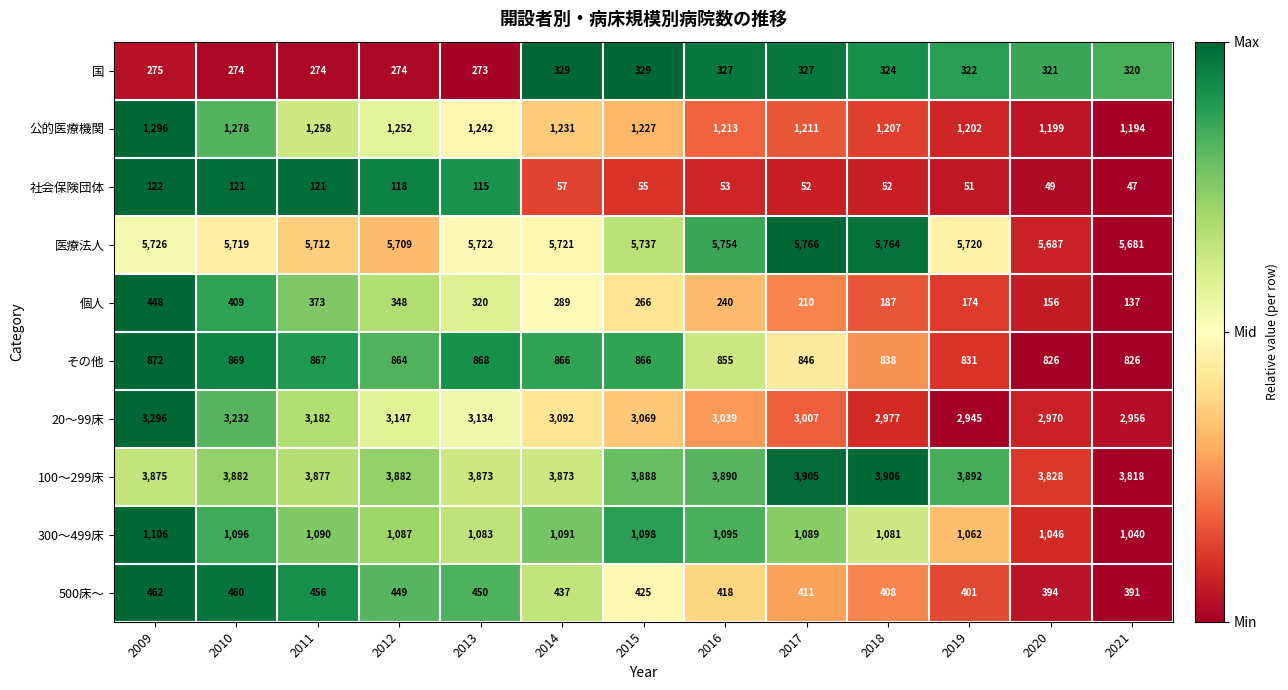

List the series in order of their peak value, highest first.

医療法人, 100～299床, 20～99床, 公的医療機関, 300～499床, その他, 500床～, 個人, 国, 社会保険団体